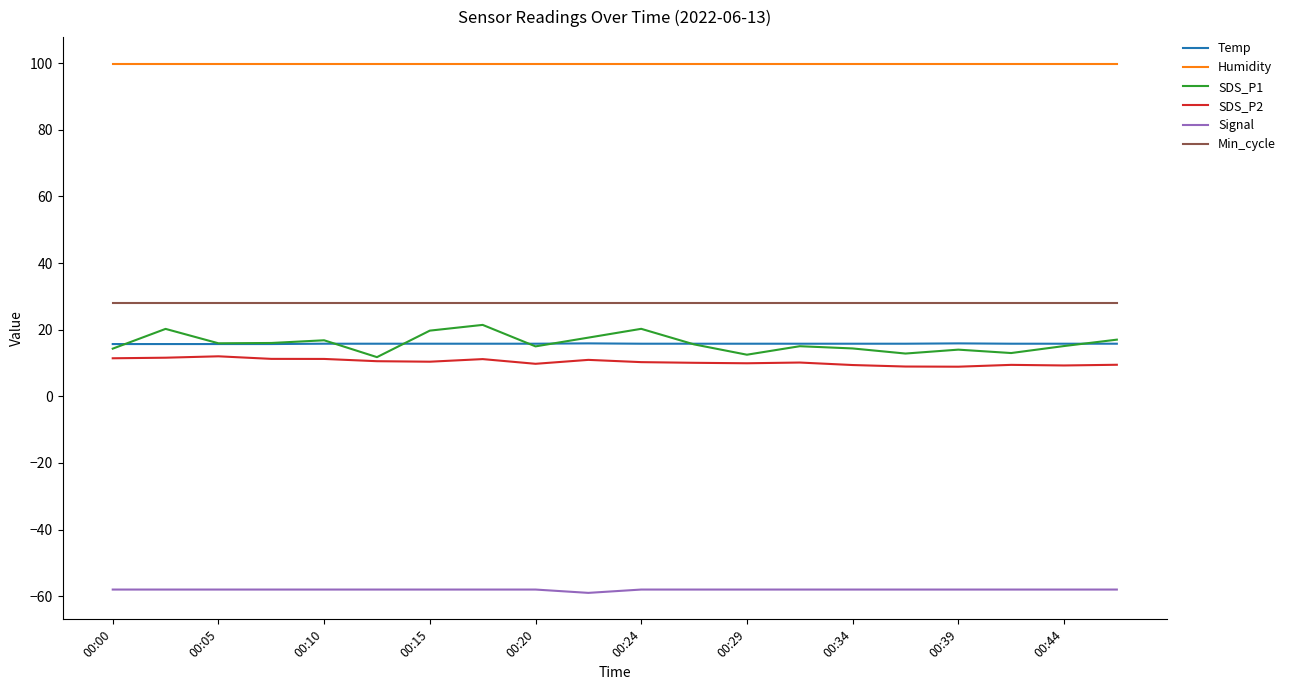

Which series has the widest spread of values?

SDS_P1